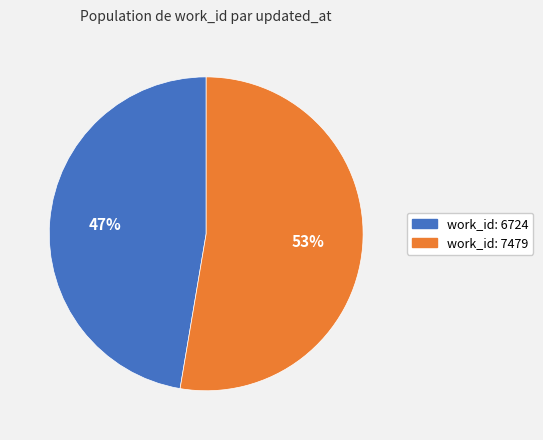

To the nearest percent, what is the average slice percentage?

50%